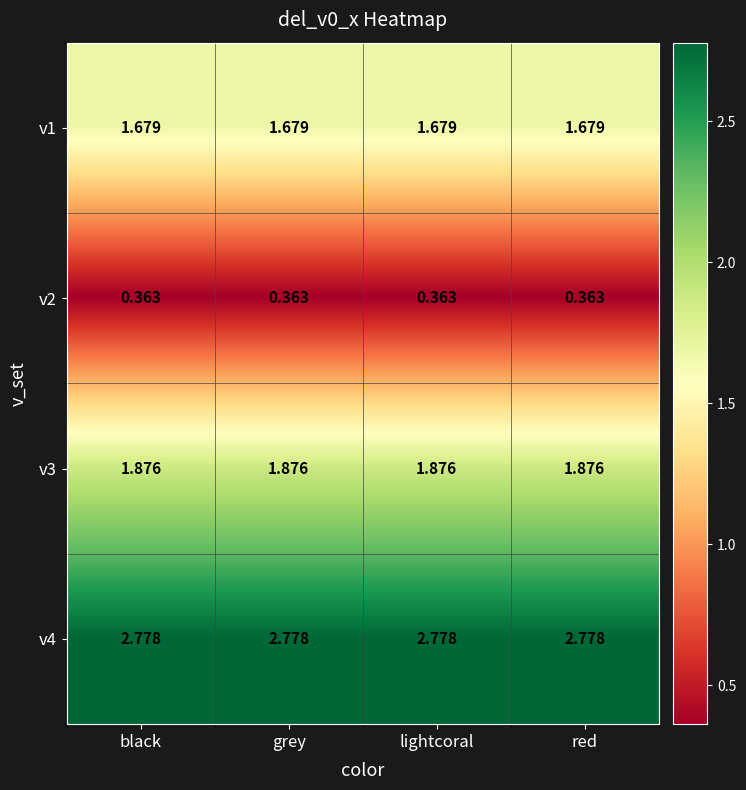

Is the value of v2 at lightcoral greater than the value of v3 at red?

No